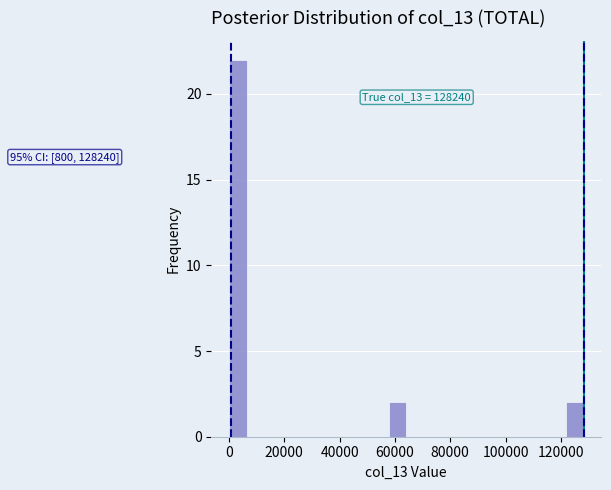

Read against the x-axis, roughly where is the centre of the tallest bar?

4000